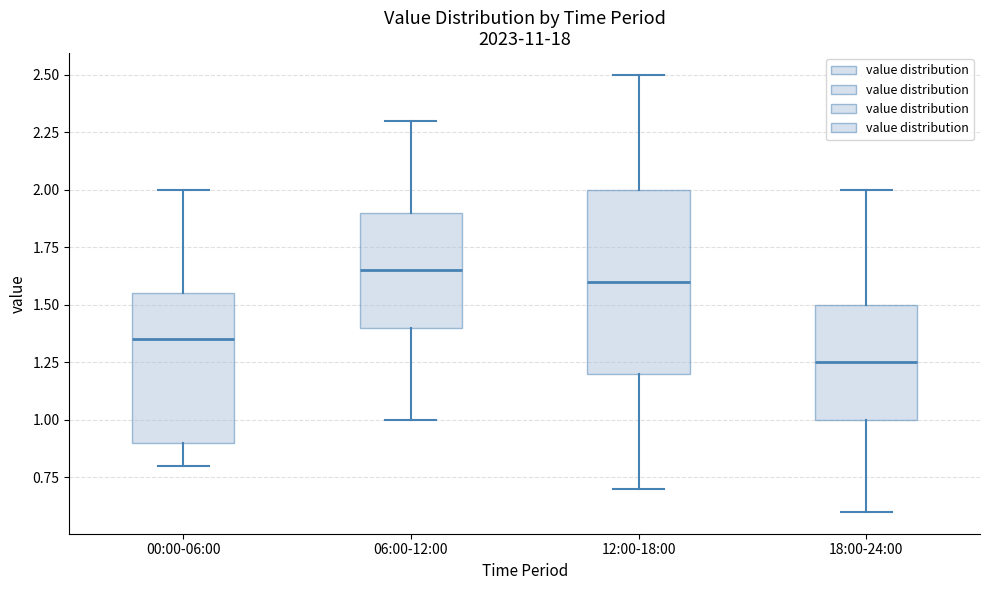

Reading left to right, read every box against the y-axis: the position of its median line, the range the box covers, and the ends of its whiskers. The values are not printed on the chart, so give them approximately, as read against the axis.

00:00-06:00: median 1.35, box 0.90 to 1.55, whiskers 0.80 to 2.00
06:00-12:00: median 1.65, box 1.40 to 1.90, whiskers 1.00 to 2.30
12:00-18:00: median 1.60, box 1.20 to 2.00, whiskers 0.70 to 2.50
18:00-24:00: median 1.25, box 1.00 to 1.50, whiskers 0.60 to 2.00